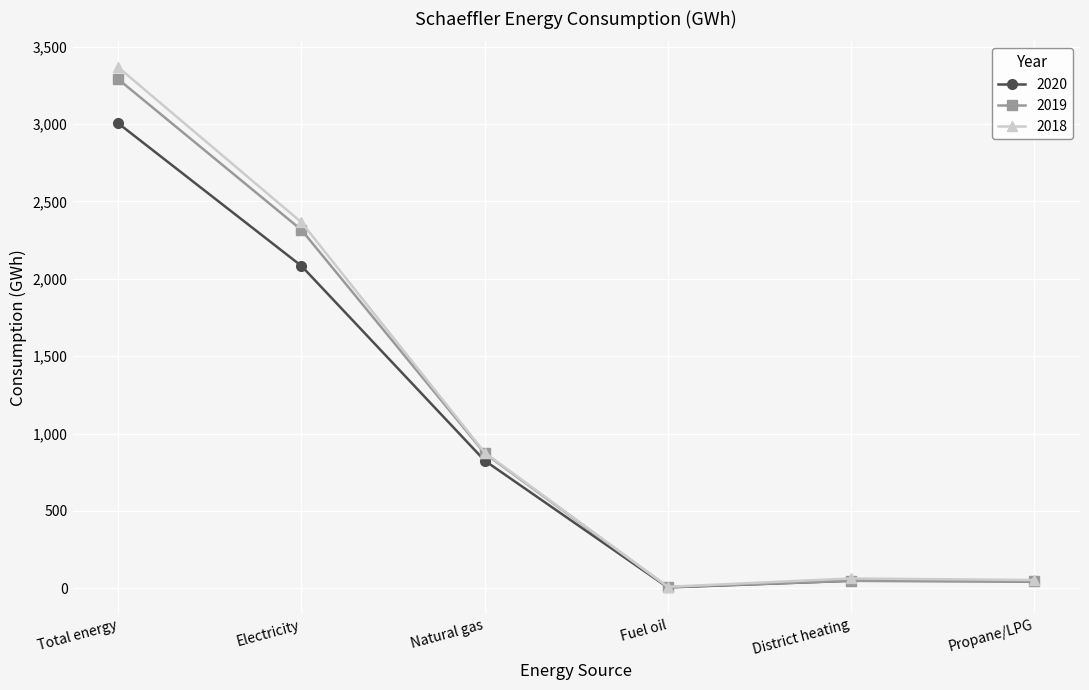

At how many categories does at least one series exceed 1849?

2